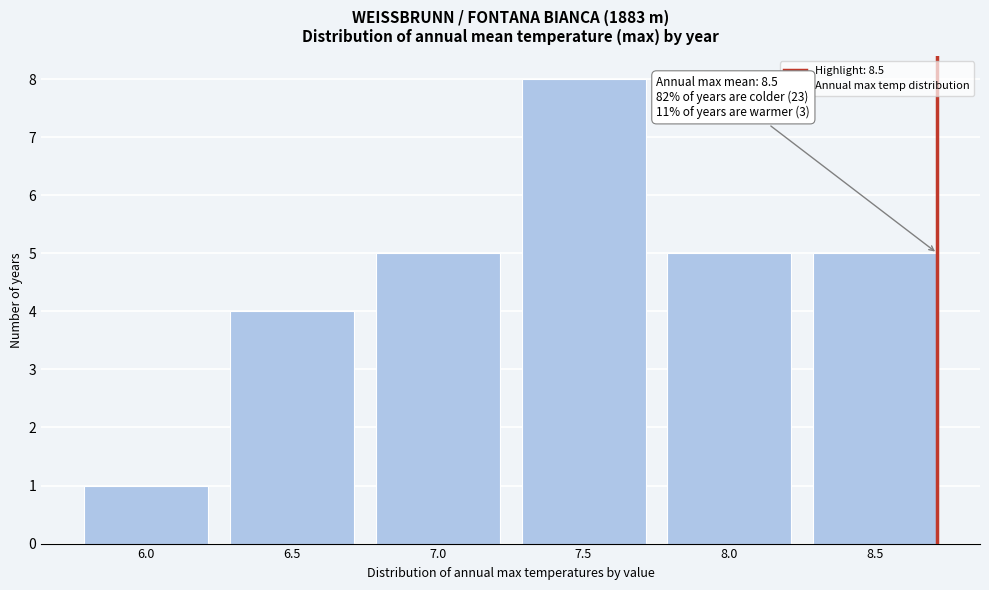

Reading left to right, transcribe all the data shown in this chart.

1	4	5	8	5	5